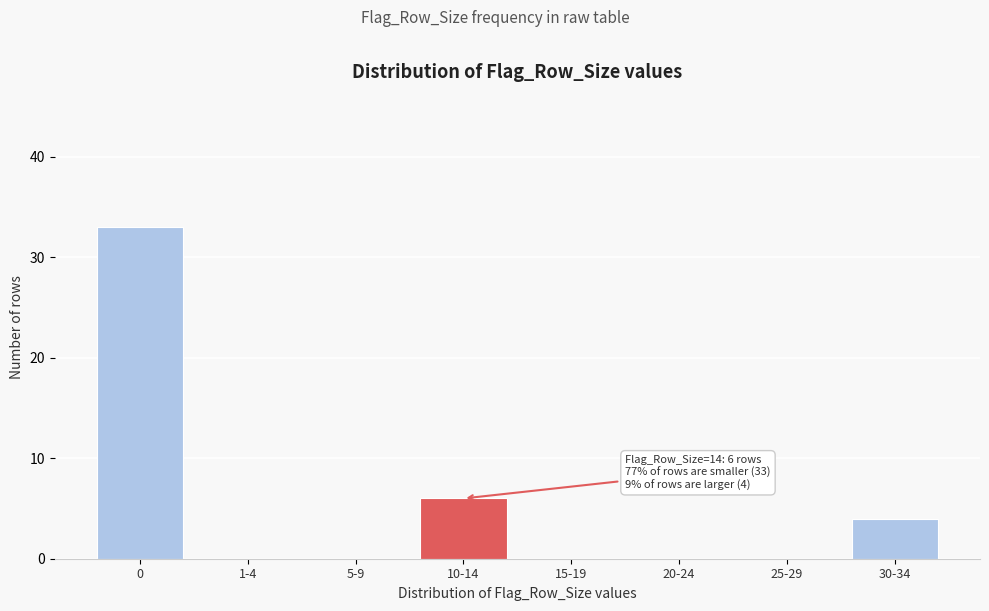

Reading left to right, transcribe all the data shown in this chart.

0=33	1-4=0	5-9=0	10-14=6	15-19=0	20-24=0	25-29=0	30-34=4